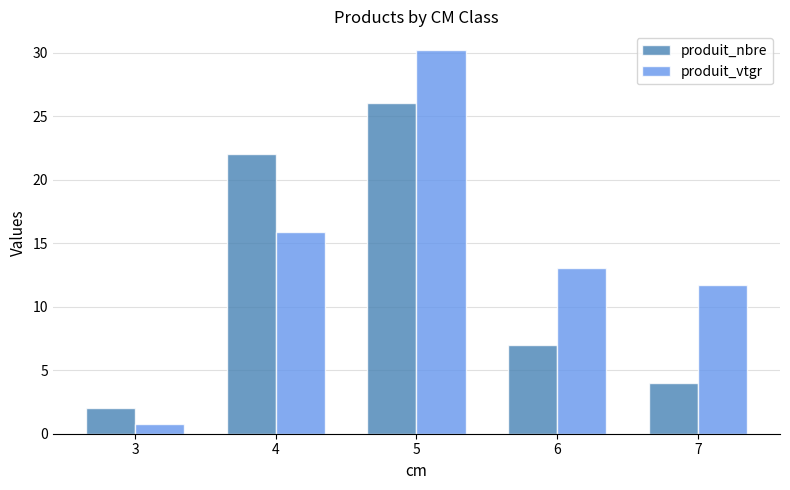

How many data points in produit_vtgr are less than 13?

2